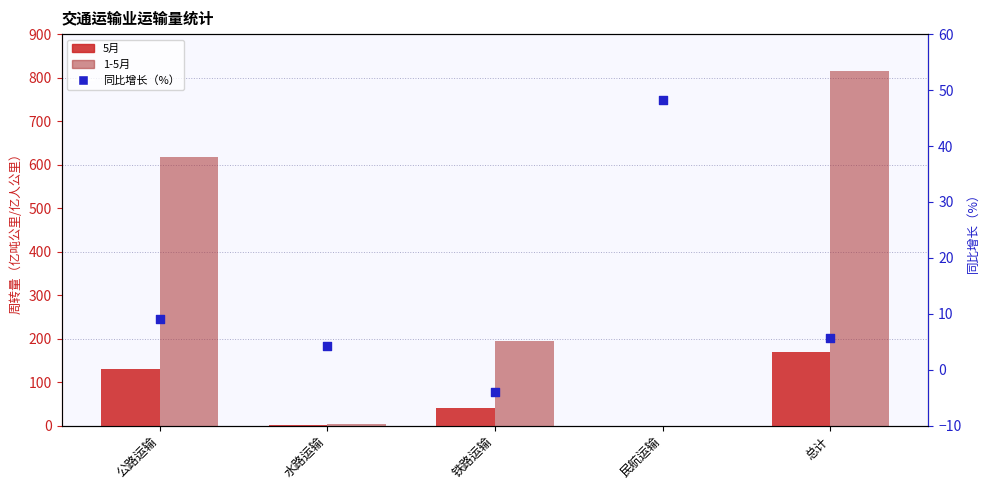

At which category is the sum across all series the highest?

总计